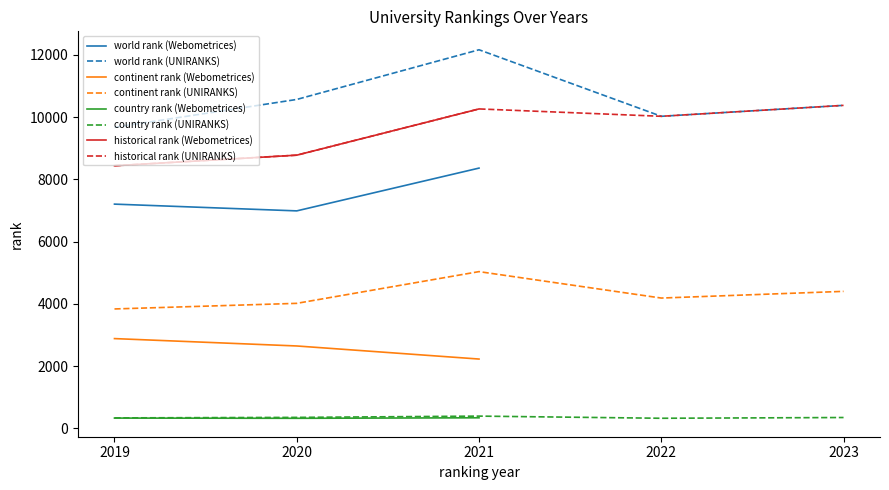

What are all the series names shown in the legend?

world rank, continent rank, country rank, historical rank